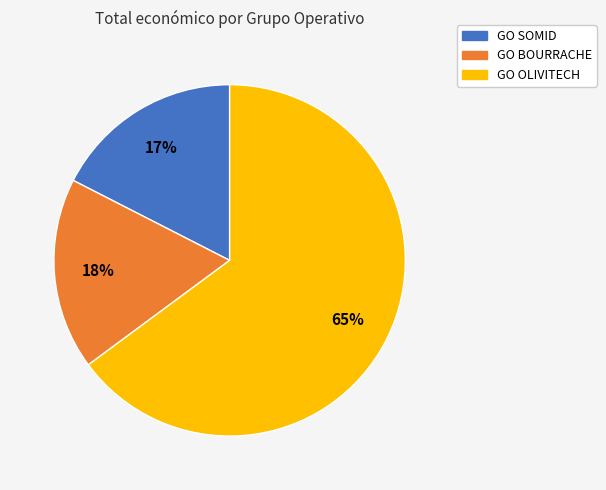

How many segments does this pie chart have?

3